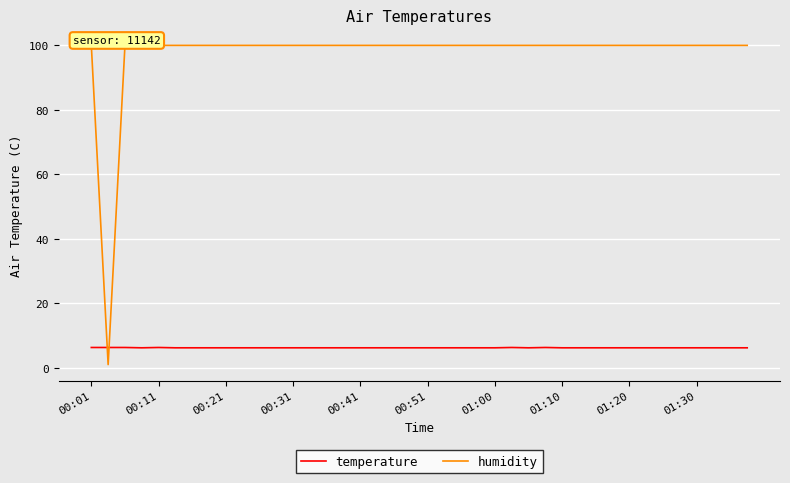

The temperature series shows 6.2 at 01:30. True or false?

True